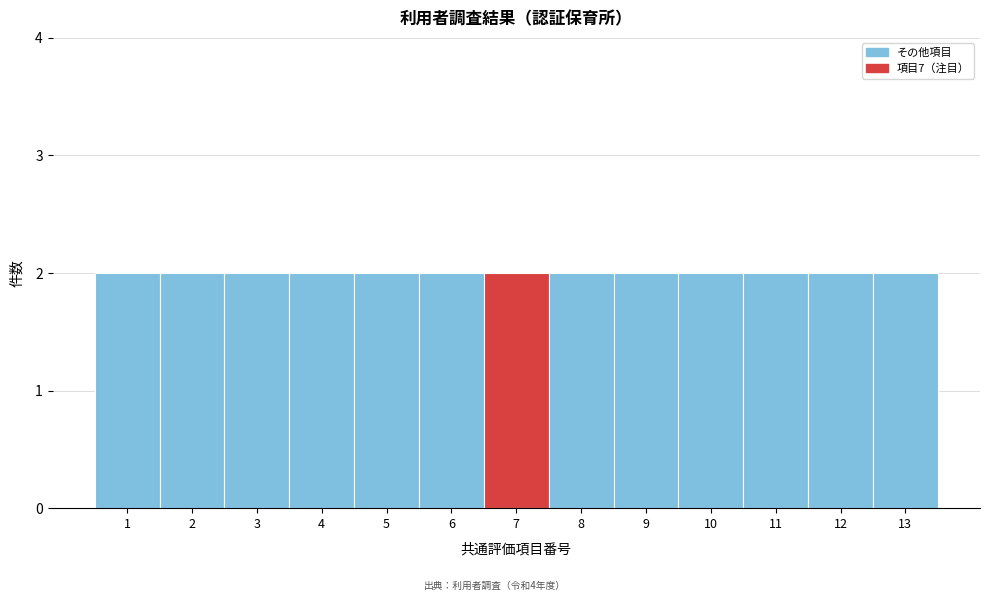

Reading left to right, transcribe this chart: for each bar, give the range it covers on the x-axis and its height. The values are not printed on the chart, so give them approximately, as read against the axis.

0.5 to 1.5: 2
1.5 to 2.5: 2
2.5 to 3.5: 2
3.5 to 4.5: 2
4.5 to 5.5: 2
5.5 to 6.5: 2
6.5 to 7.5: 2
7.5 to 8.5: 2
8.5 to 9.5: 2
9.5 to 10.5: 2
10.5 to 11.5: 2
11.5 to 12.5: 2
12.5 to 13.5: 2